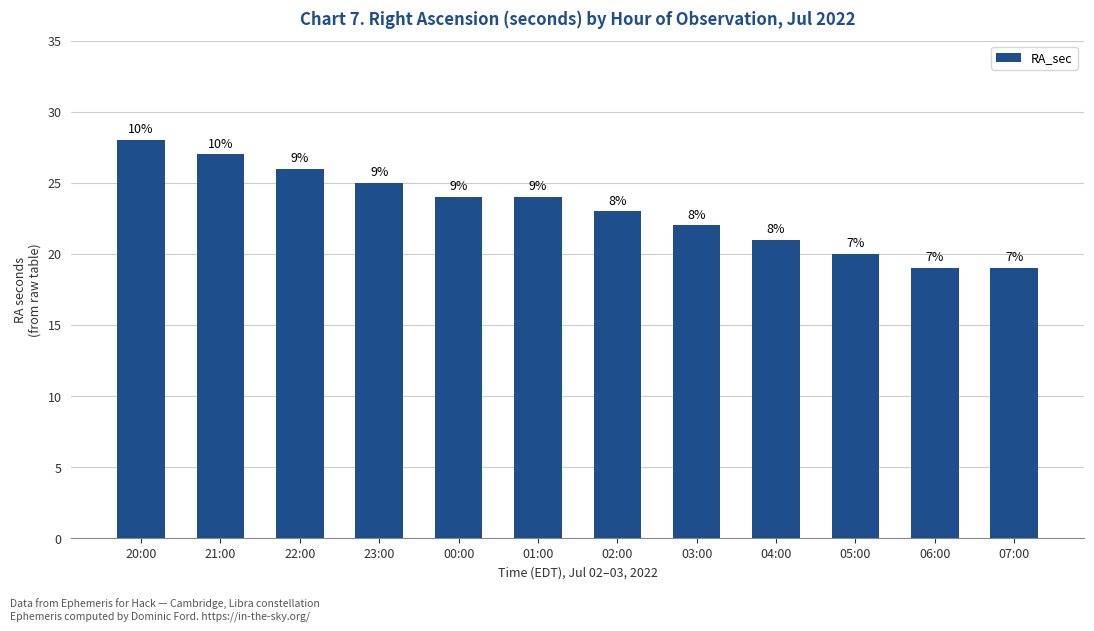

Reading left to right, list all the values displayed in this chart.

28	27	26	25	24	24	23	22	21	20	19	19